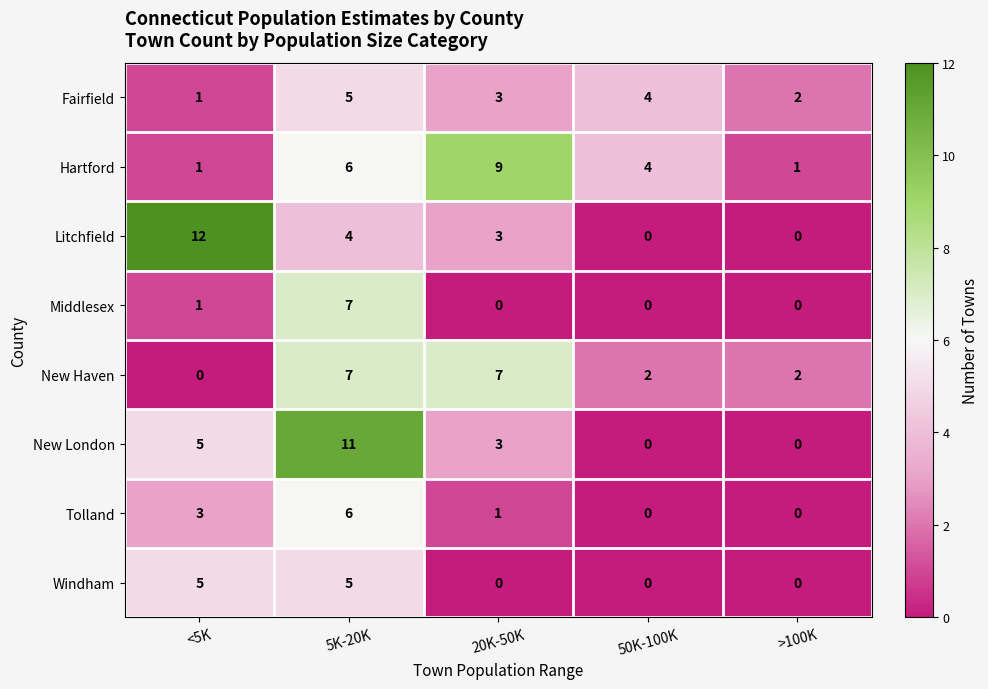

True or false: Fairfield has a value of 2 at >100K.

True